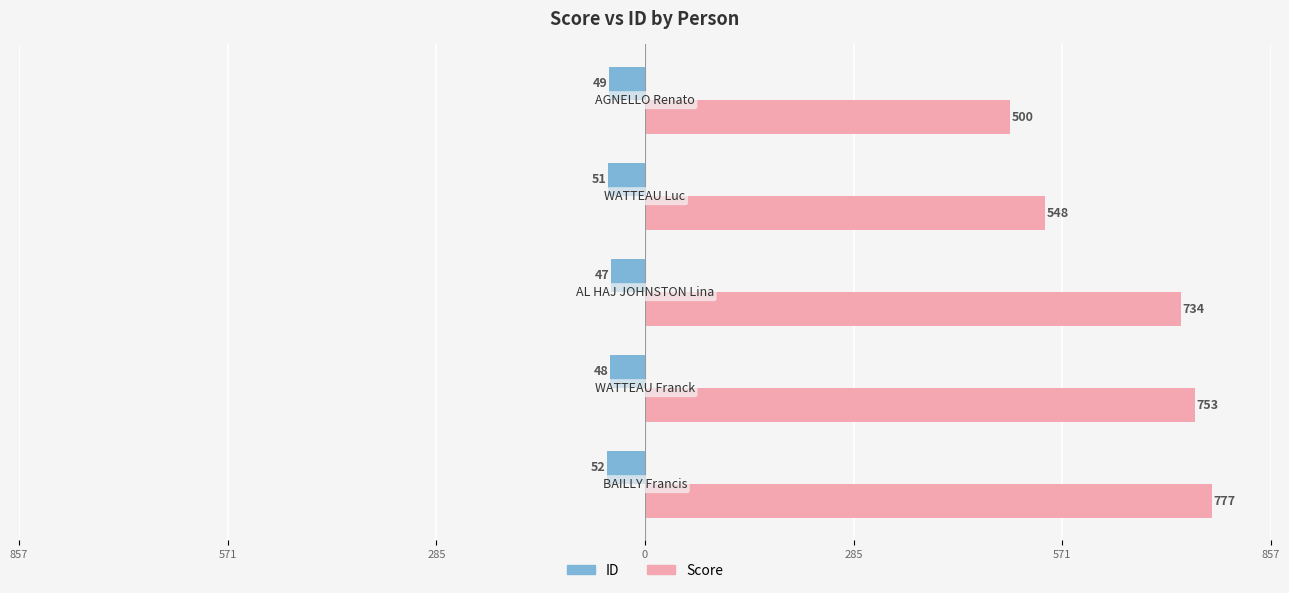

Does the chart contain stacked bars?

No